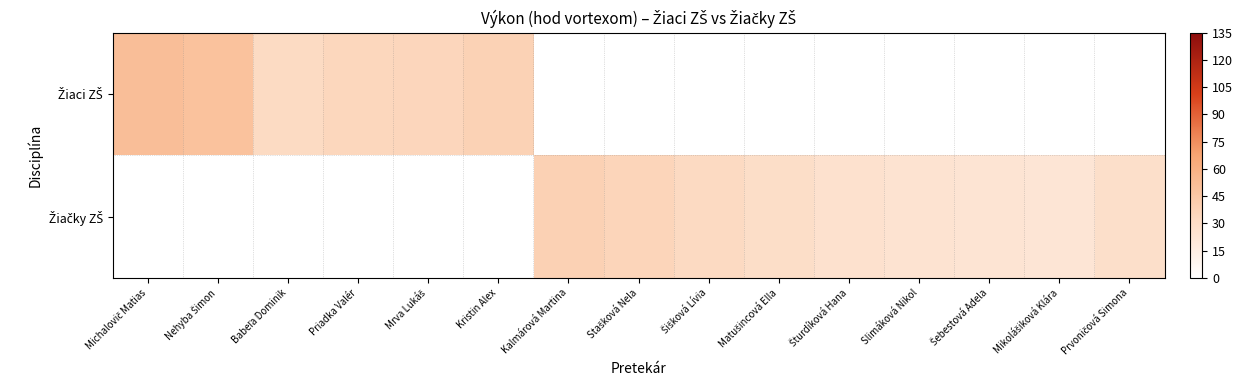

Count the number of data series in this chart.

2